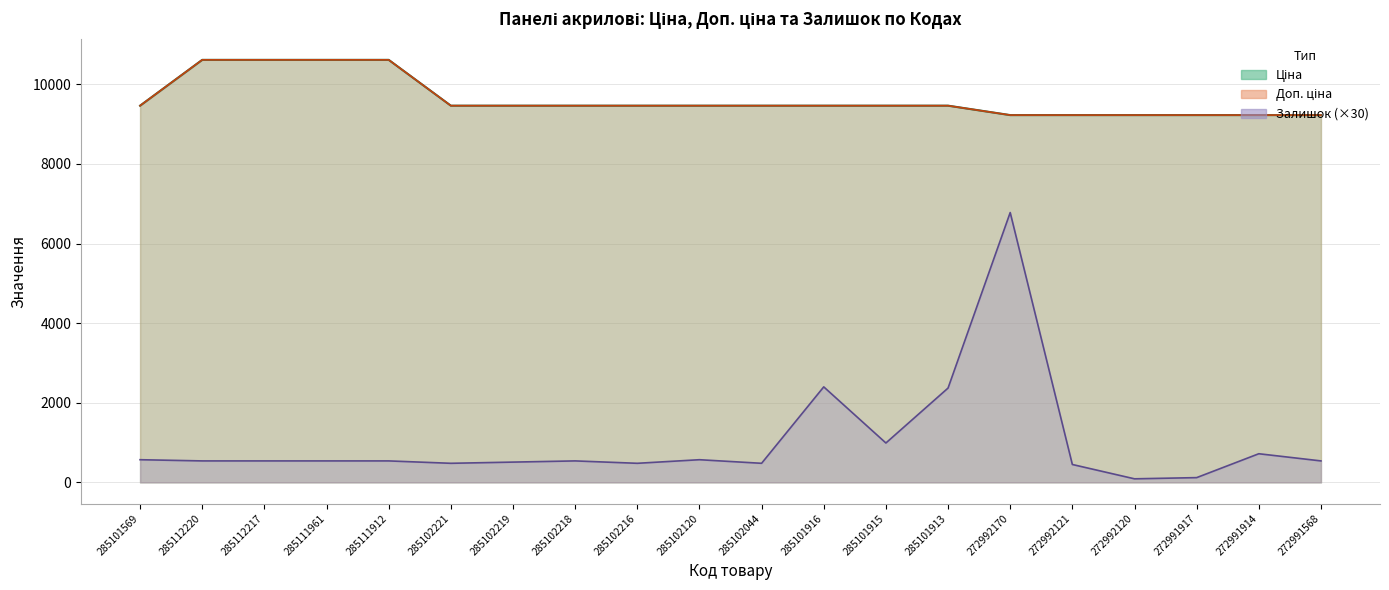

What is the smallest value displayed?

90.0